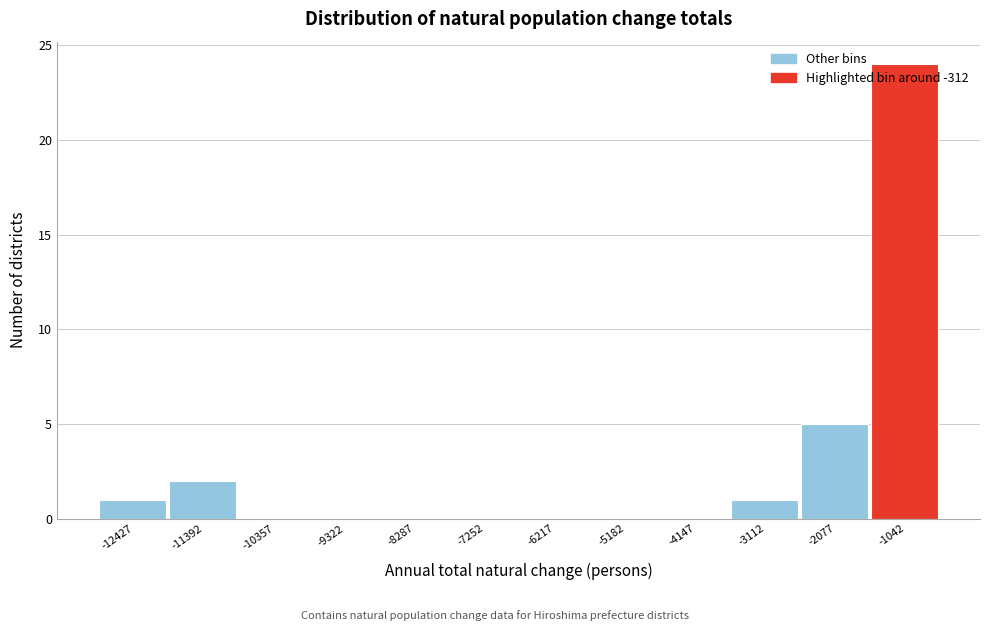

Is it true that the value at -7252 is 0?

True